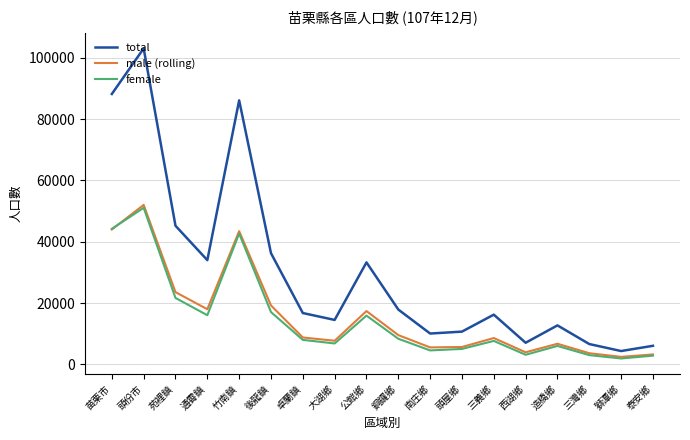

Count the number of categories in the chart.

18